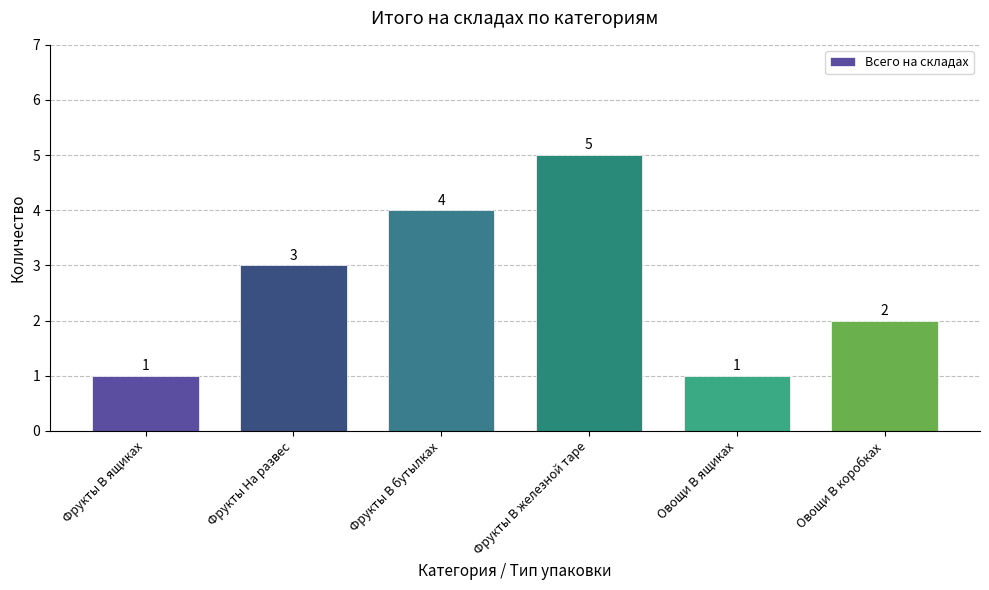

Reading right to left, list all the values displayed in this chart.

Овощи В коробках=2	Овощи В ящиках=1	Фрукты В железной таре=5	Фрукты В бутылках=4	Фрукты На развес=3	Фрукты В ящиках=1